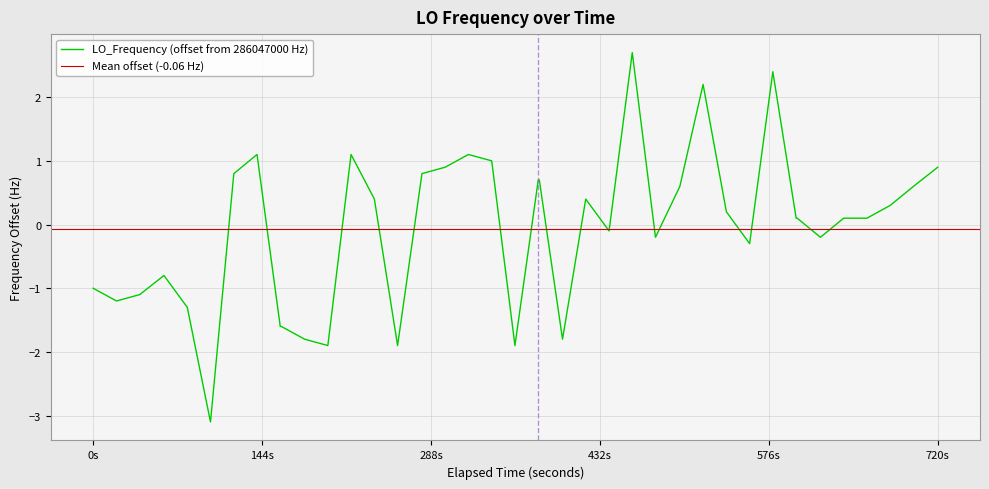

What is the minimum value for LO_Frequency (offset from 286047000 Hz)?

-3.1